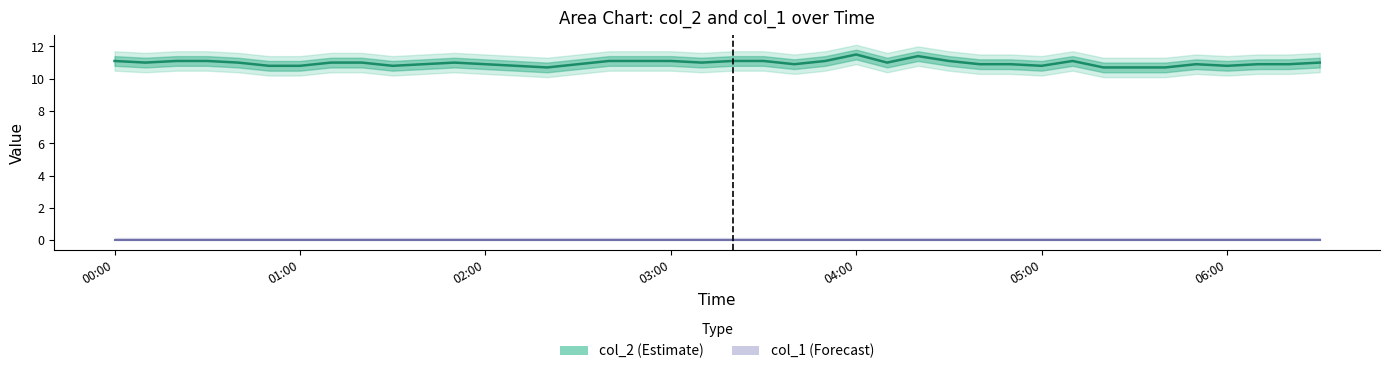

List the labels in order of value, largest first.

2024/04/18 04:00:00, 2024/04/18 04:20:00, 2024/04/18 00:00:00, 2024/04/18 00:20:00, 2024/04/18 00:30:00, 2024/04/18 02:40:00, 2024/04/18 02:50:00, 2024/04/18 03:00:00, 2024/04/18 03:20:00, 2024/04/18 03:30:00, 2024/04/18 03:50:00, 2024/04/18 04:30:00, 2024/04/18 05:10:00, 2024/04/18 00:10:00, 2024/04/18 00:40:00, 2024/04/18 01:10:00, 2024/04/18 01:20:00, 2024/04/18 01:50:00, 2024/04/18 03:10:00, 2024/04/18 04:10:00, 2024/04/18 06:30:00, 2024/04/18 01:40:00, 2024/04/18 02:00:00, 2024/04/18 02:30:00, 2024/04/18 03:40:00, 2024/04/18 04:40:00, 2024/04/18 04:50:00, 2024/04/18 05:50:00, 2024/04/18 06:10:00, 2024/04/18 06:20:00, 2024/04/18 00:50:00, 2024/04/18 01:00:00, 2024/04/18 01:30:00, 2024/04/18 02:10:00, 2024/04/18 05:00:00, 2024/04/18 06:00:00, 2024/04/18 02:20:00, 2024/04/18 05:20:00, 2024/04/18 05:30:00, 2024/04/18 05:40:00